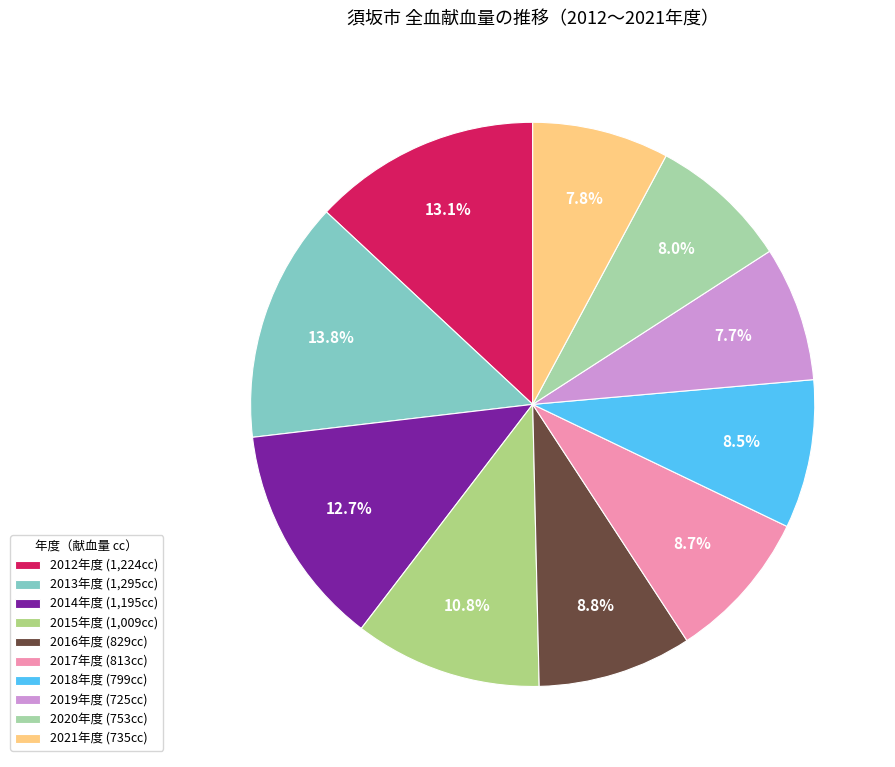

Count the number of slices in the pie.

10